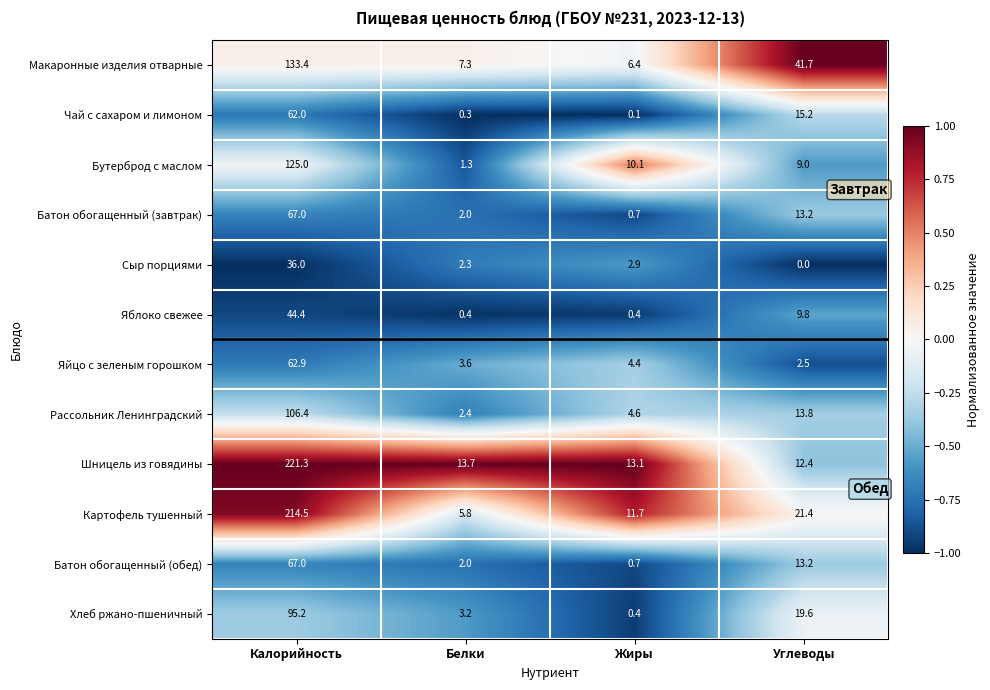

At how many categories does at least one series exceed 0?

4